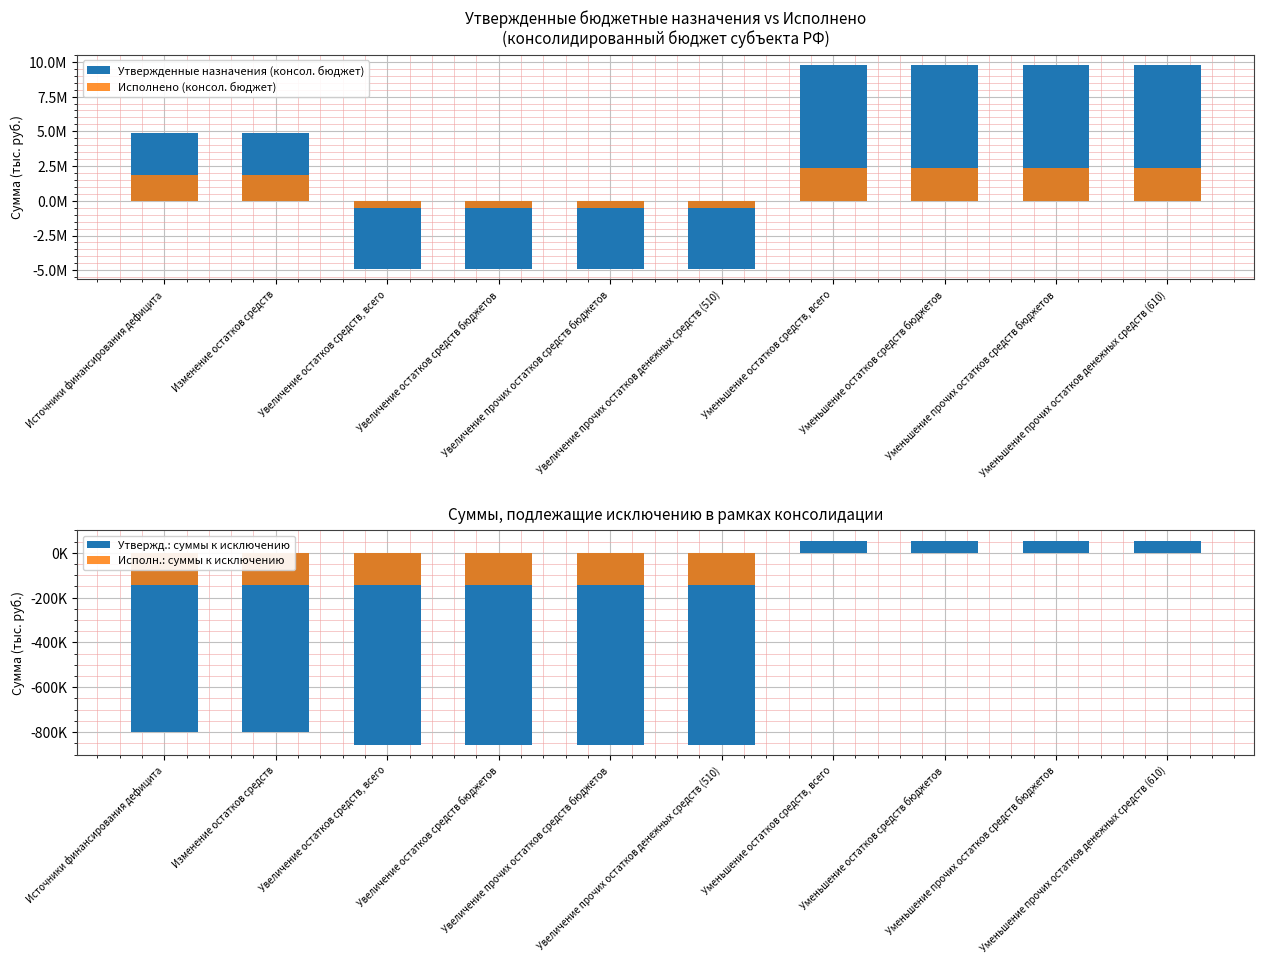

Reading left to right, list all the values displayed in this chart.

Утвержденные назначения (консол. бюджет): 4847836.4	4847836.4	-4922675.0	-4922675.0	-4922675.0	-4922675.0	9770511.4	9770511.4	9770511.4	9770511.4
Исполнено (консол. бюджет): 1854412.5	1854412.5	-525575.1	-525575.1	-525575.1	-525575.1	2379987.6	2379987.6	2379987.6	2379987.6
Утвержд.: суммы к исключению: -801577.3	-801577.3	-856256.0	-856256.0	-856256.0	-856256.0	54678.7	54678.7	54678.7	54678.7
Исполн.: суммы к исключению: -142709.0	-142709.0	-142709.0	-142709.0	-142709.0	-142709.0	0.0	0.0	0.0	0.0